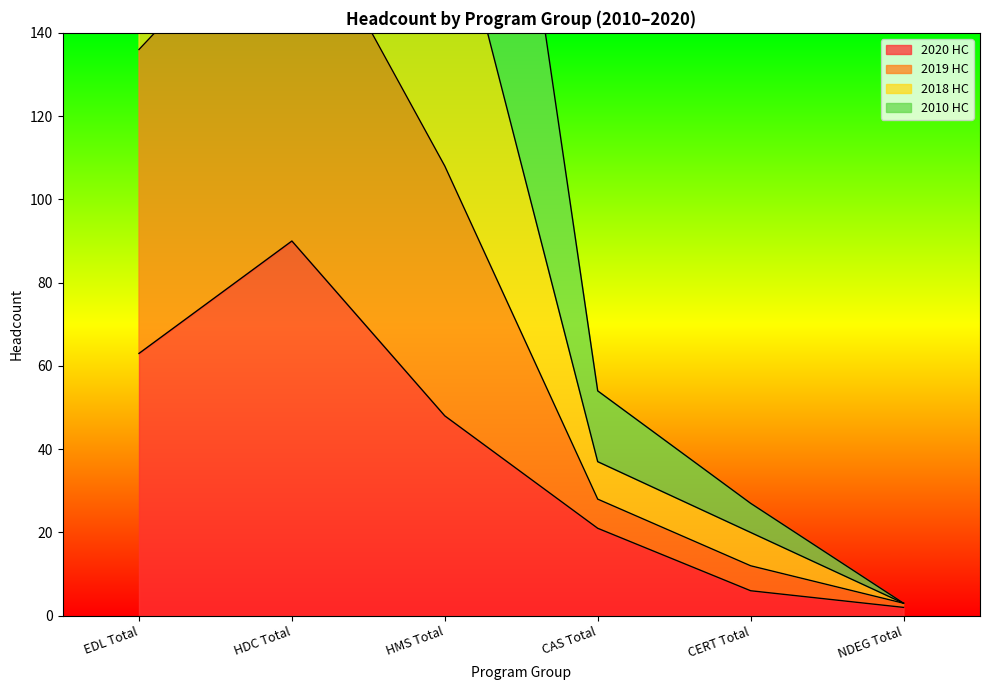

Where does the 2020 HC series first go above 48?

EDL Total